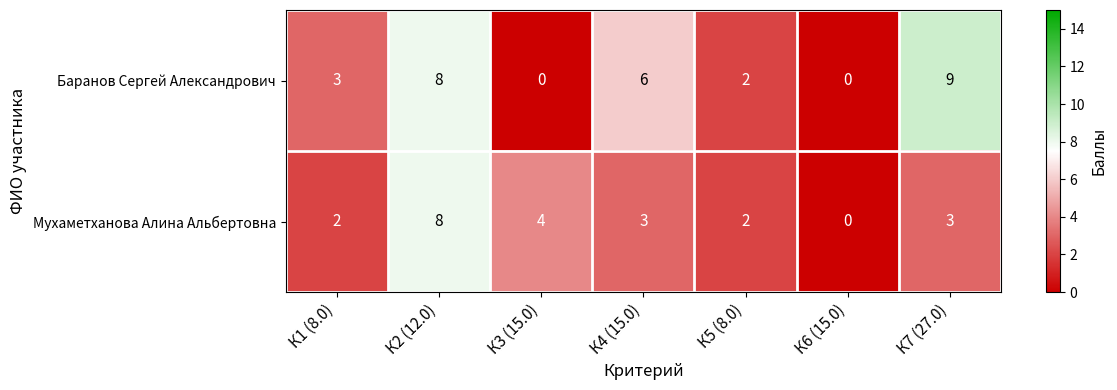

Reading left to right, list all the values displayed in this chart.

Баранов Сергей Александрович: К1 (8.0)=3	К2 (12.0)=8	К3 (15.0)=0	К4 (15.0)=6	К5 (8.0)=2	К6 (15.0)=0	К7 (27.0)=9
Мухаметханова Алина Альбертовна: К1 (8.0)=2	К2 (12.0)=8	К3 (15.0)=4	К4 (15.0)=3	К5 (8.0)=2	К6 (15.0)=0	К7 (27.0)=3